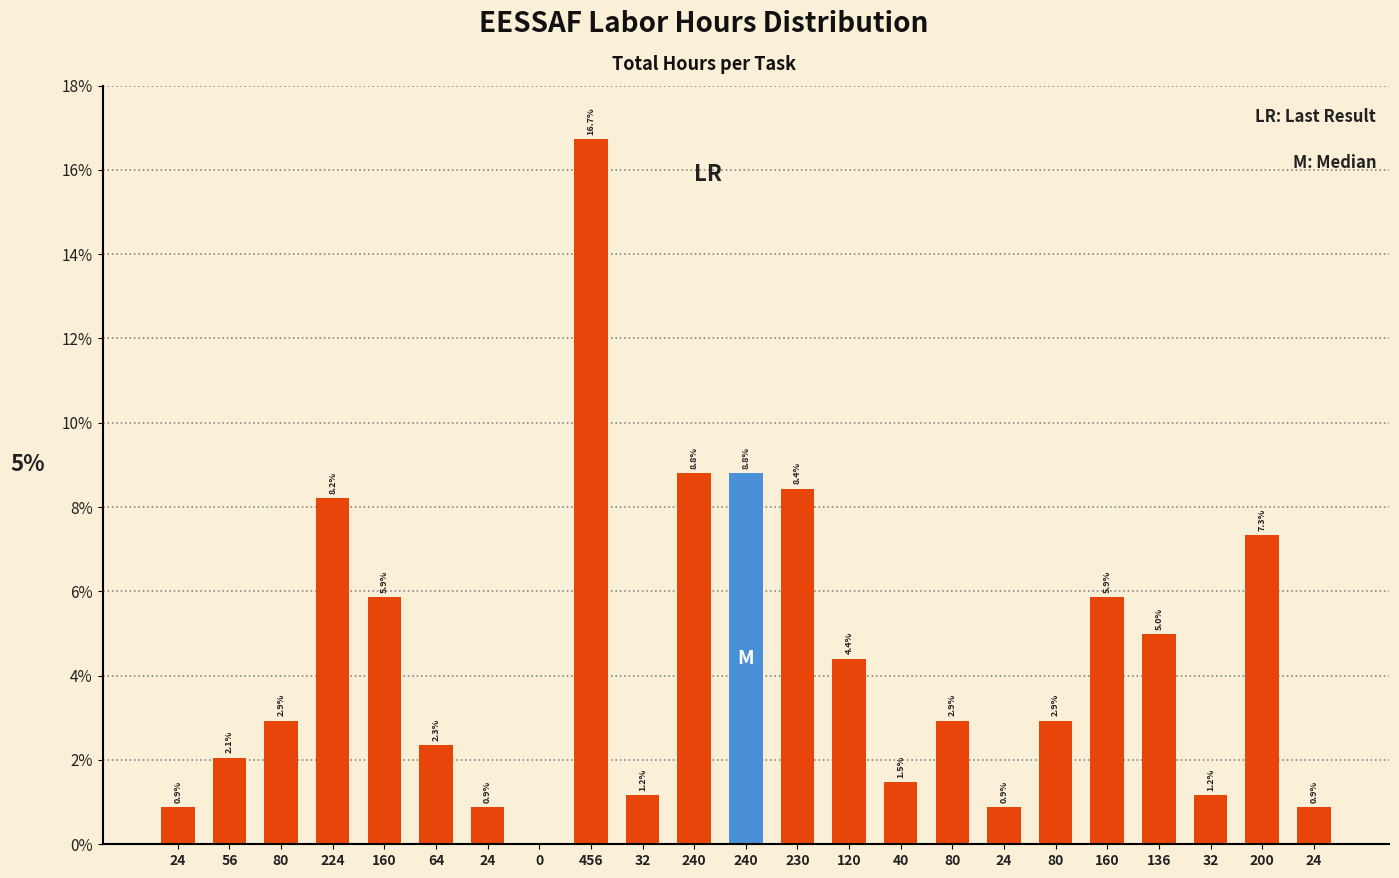

Are the bars horizontal?

No